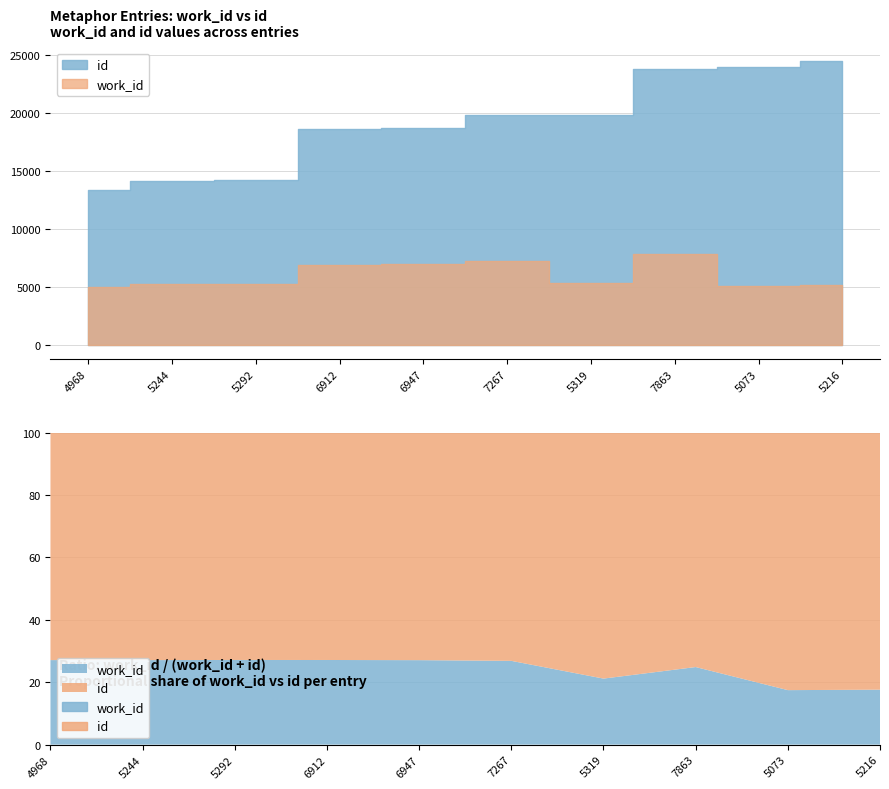

The work_id series shows 1967 at 5073. True or false?

False